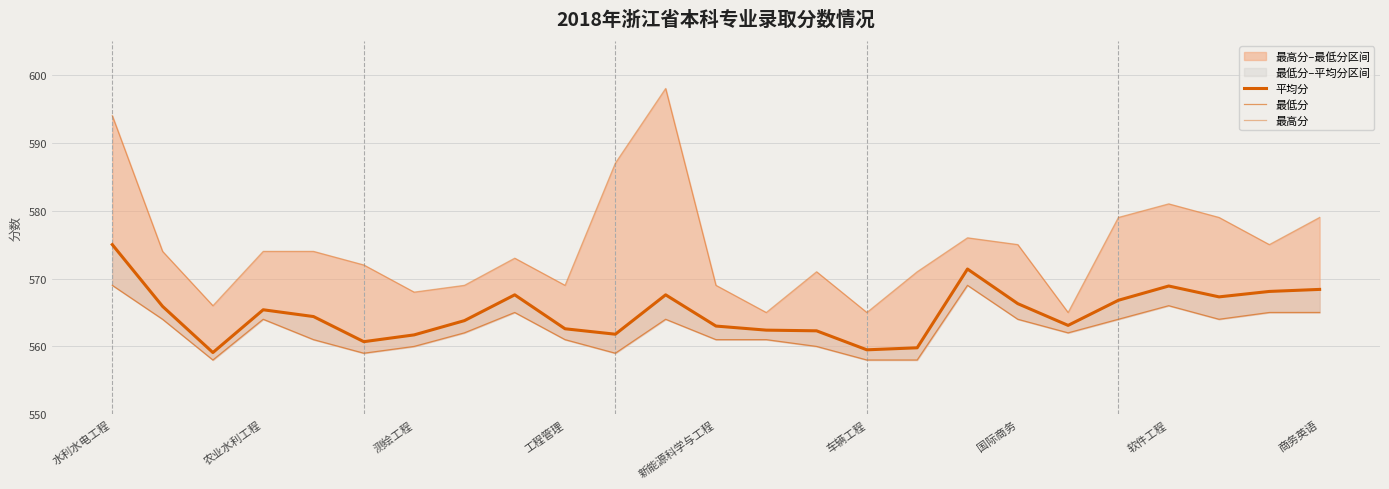

Which label corresponds to the largest value in the chart?

11